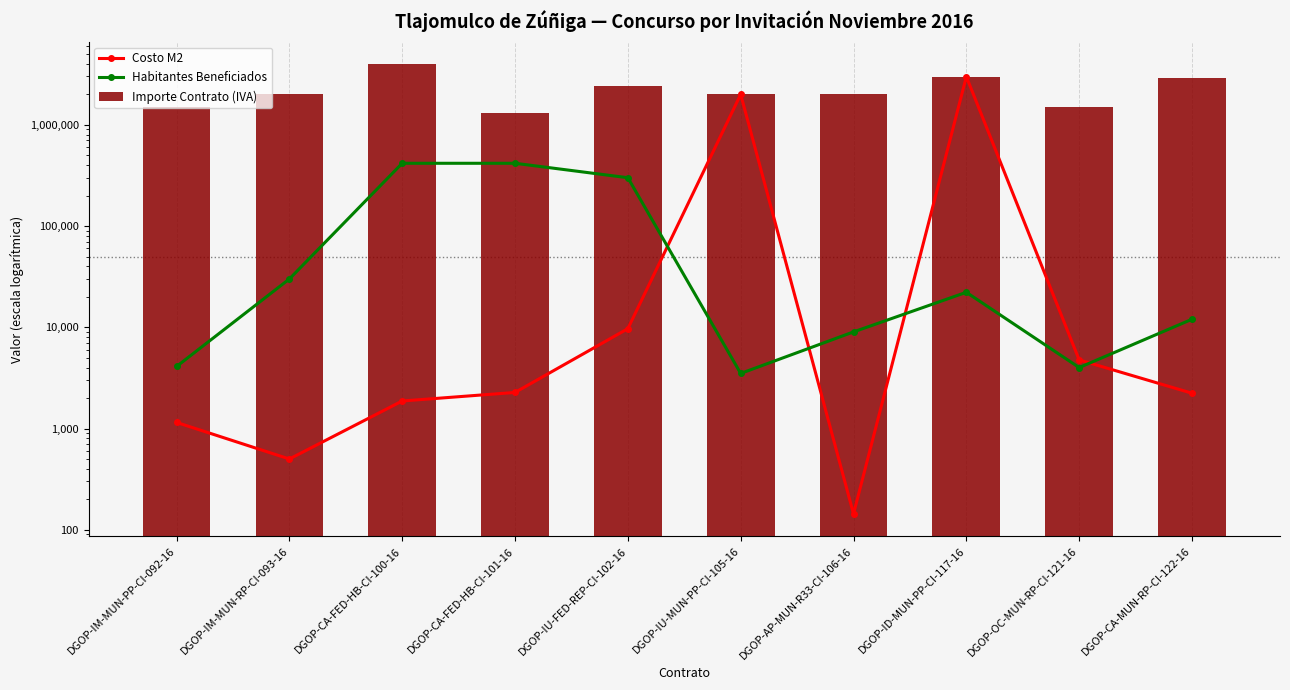

Reading left to right, extract all data points from this chart.

Costo M2: 1148.9	499.9	1870.1	2271.7	9685.0	1996765.1	143.4	2988991.0	4761.3	2231.7
Habitantes Beneficiados: 4100.0	30000.0	416600.0	416600.0	300000.0	3500.0	9000.0	22150.0	4000.0	12000.0
Importe Contrato (IVA): 1499661.4	1999620.1	3953405.3	1292608.0	2398304.8	1996765.1	1998959.4	2988991.0	1499801.0	2921288.4